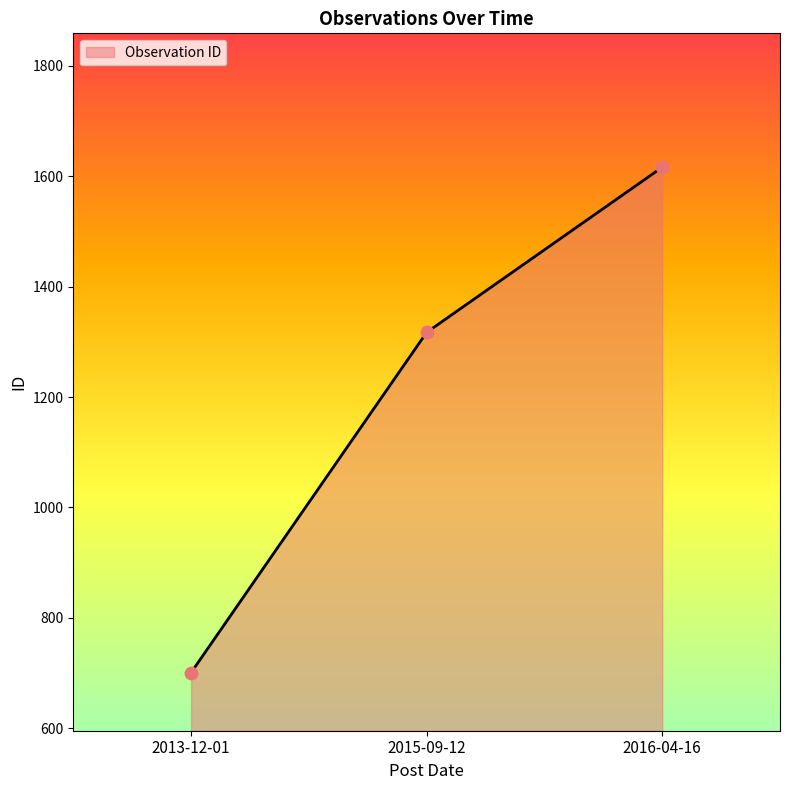

Which has a higher value, 2015-09-12 or 2016-04-16?

2016-04-16